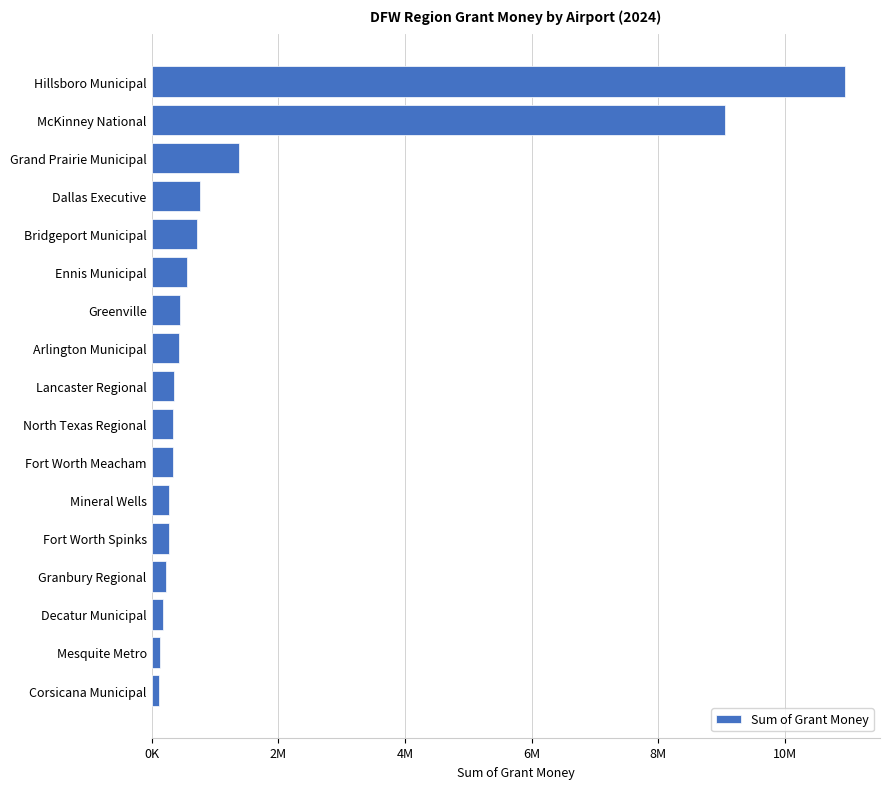

Are the bars horizontal?

Yes